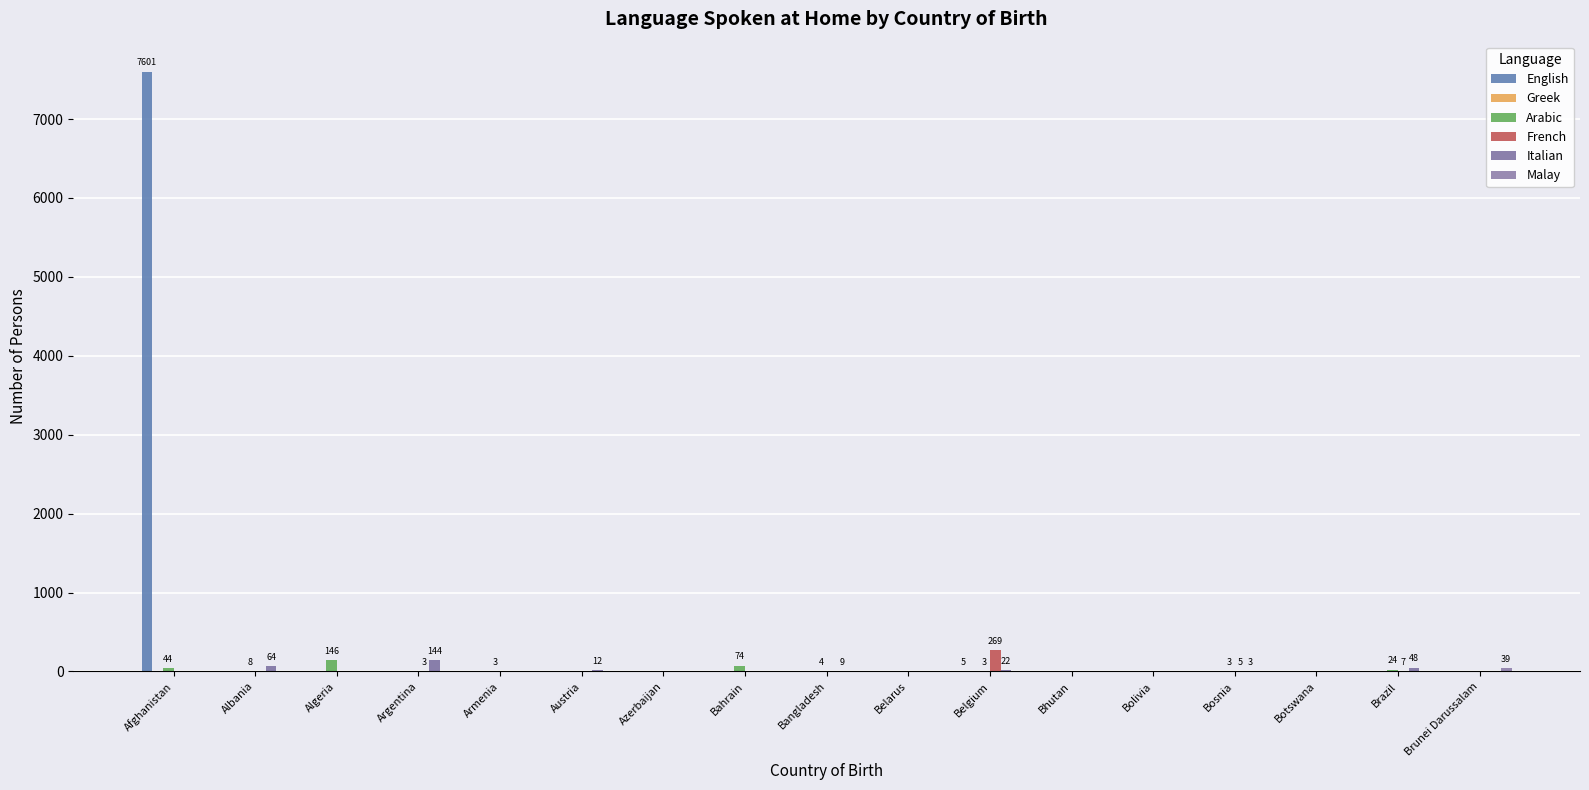

Reading left to right, extract all data points from this chart.

English: 7601	0	0	0	0	0	0	0	0	0	5	0	0	0	0	0	0
Greek: 0	0	0	0	0	0	0	0	0	0	0	0	0	0	0	0	0
Arabic: 44	8	146	0	3	0	0	74	4	0	3	0	0	3	0	24	0
French: 0	0	0	3	0	0	0	0	0	0	269	0	0	5	0	7	0
Italian: 0	64	0	144	0	12	0	0	9	0	22	0	0	3	0	48	0
Malay: 0	0	0	0	0	0	0	0	0	0	0	0	0	0	0	0	39